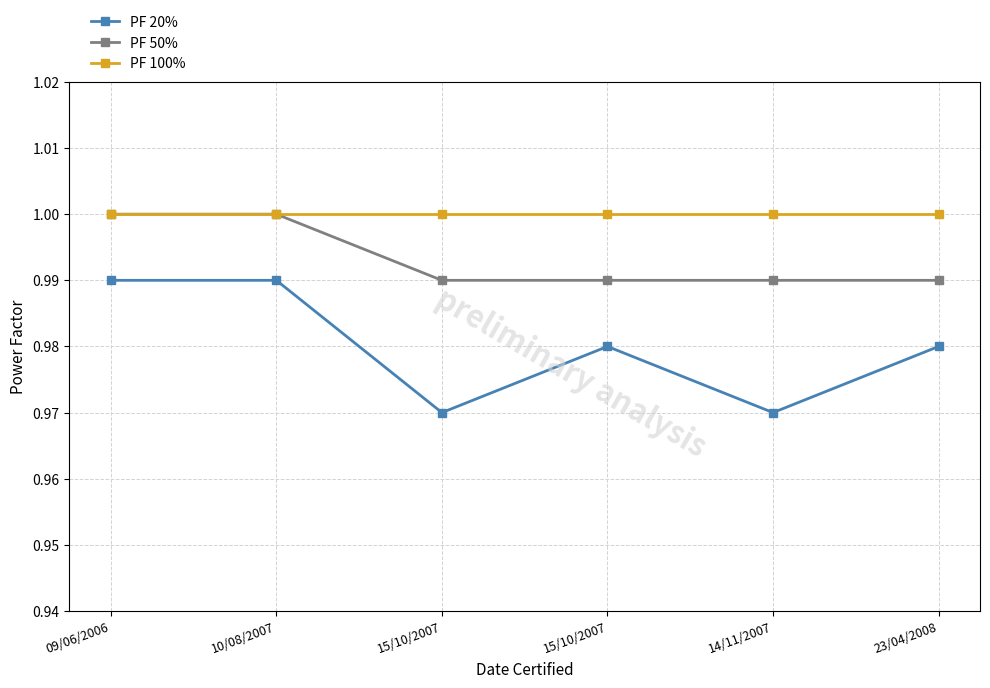

Which series has the widest spread of values?

PF 20%